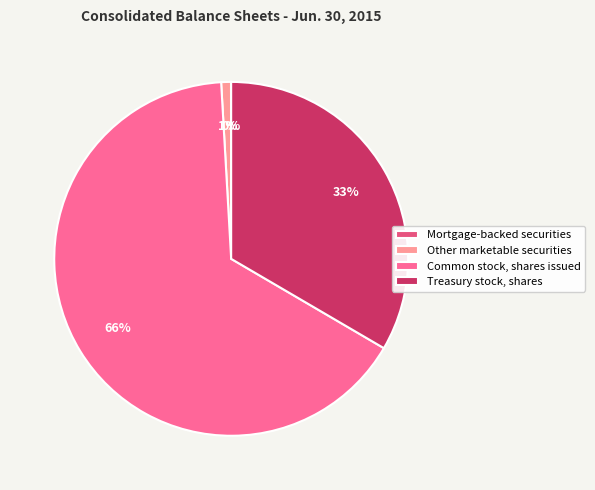

What is the total percentage of Treasury stock, shares and Mortgage-backed securities?

33.4%